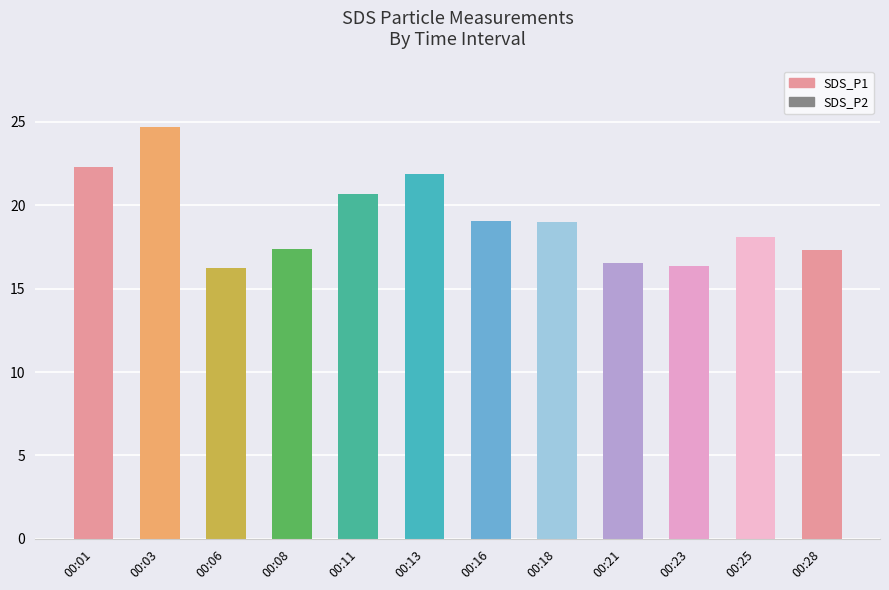

How many bars are there in total?

12